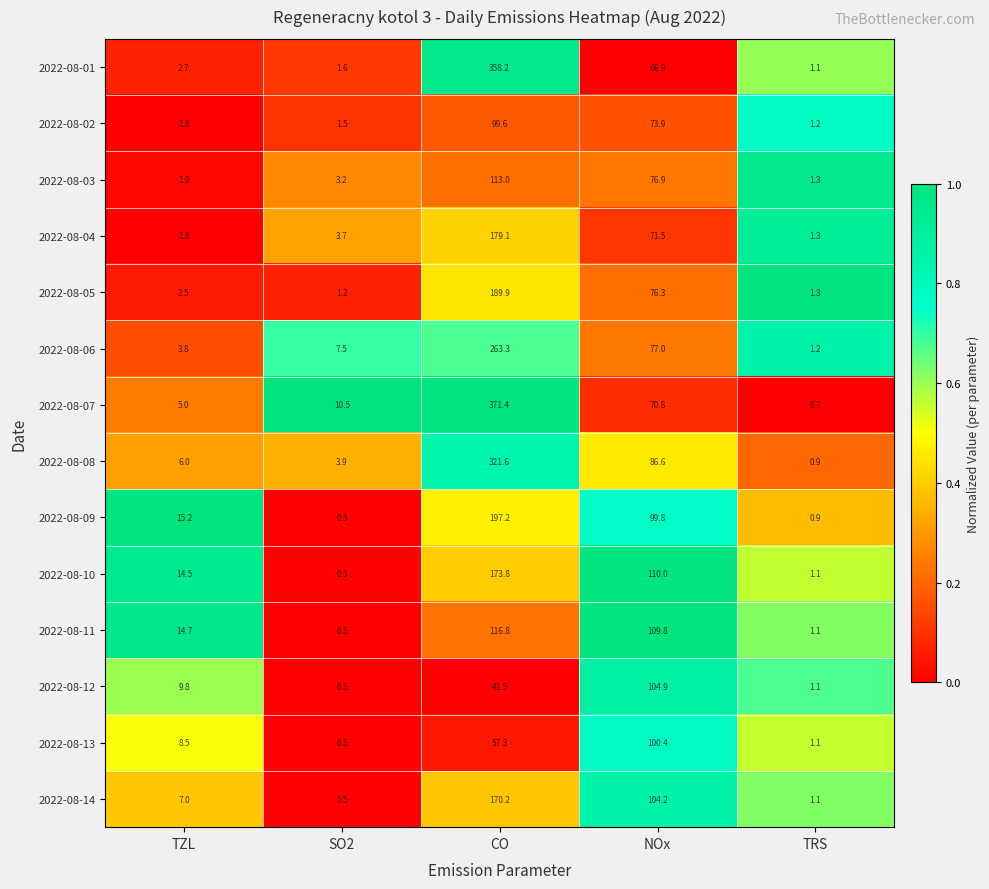

At how many categories does at least one series exceed 0?

5